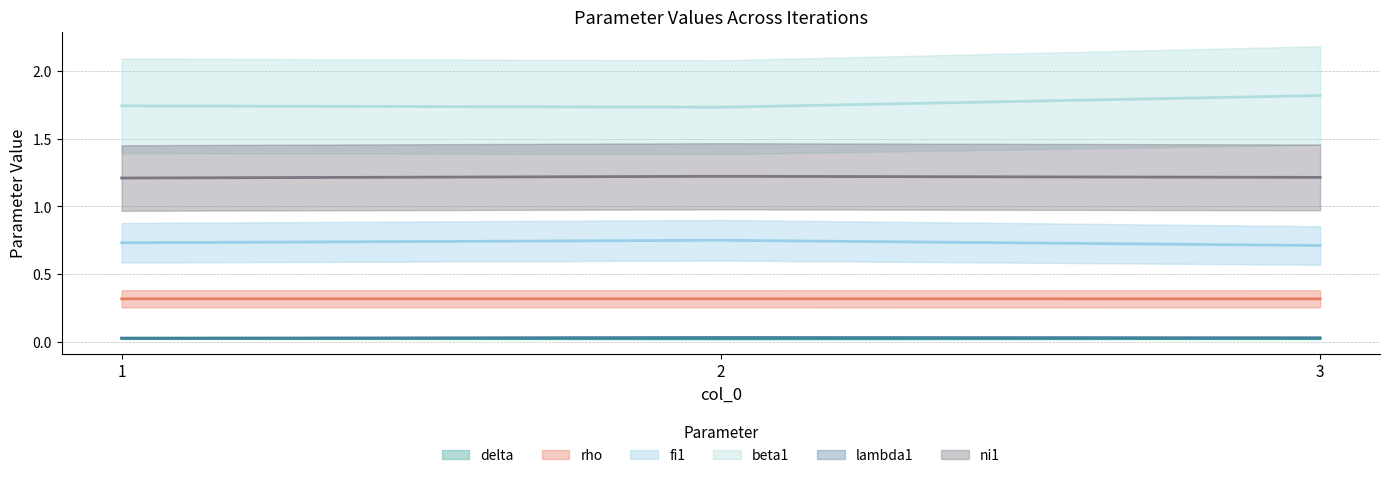

What is the sum of the delta values at 3 and 1?

0.1